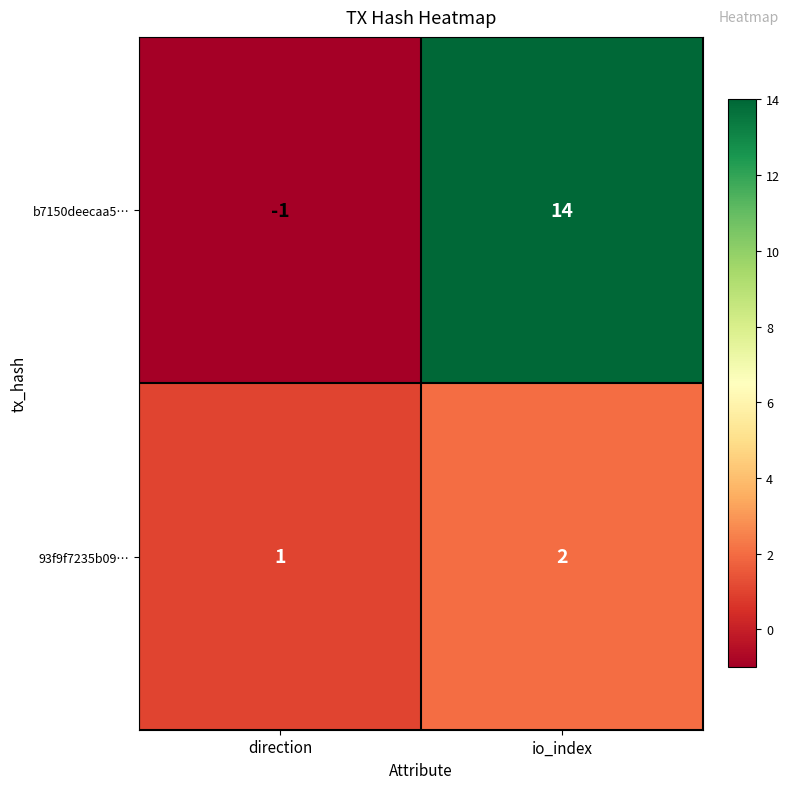

The value of 93f9f7235b09… at direction is 1. True or false?

True